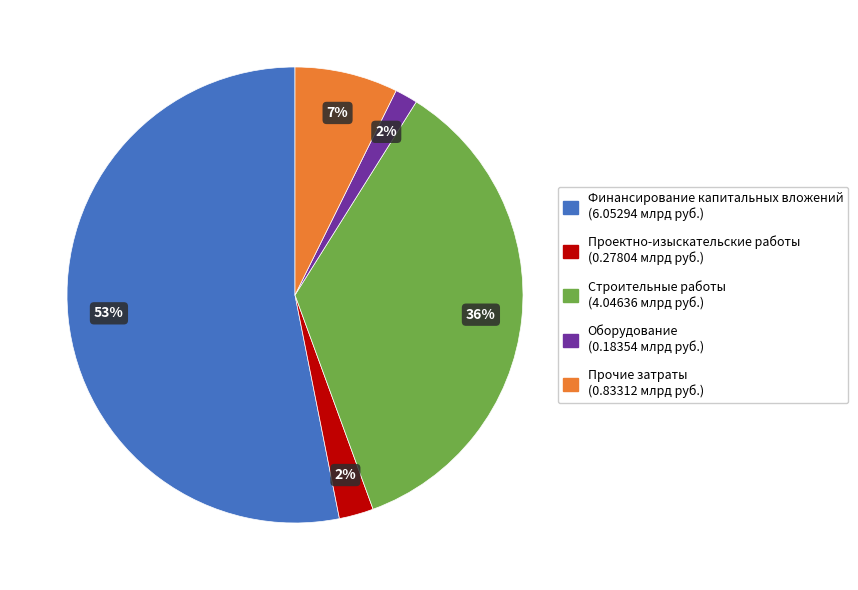

The Проектно-изыскательские работы slice represents 2% of the pie. True or false?

True